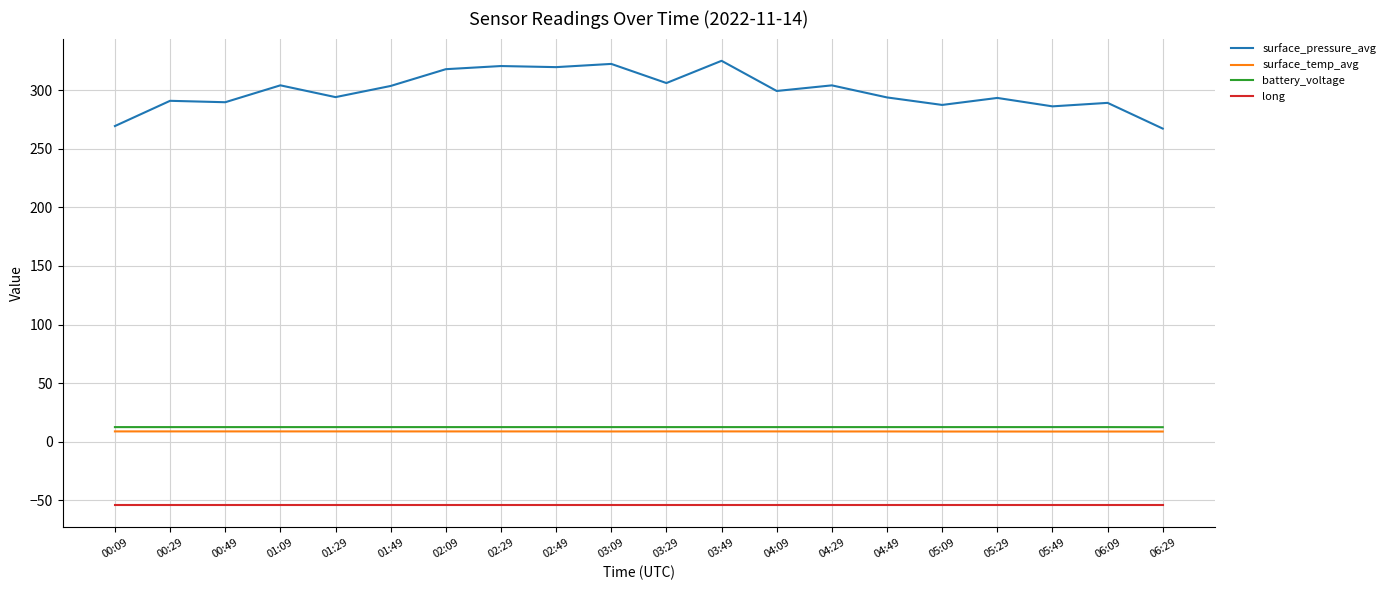

What are all the series names shown in the legend?

surface_pressure_avg, surface_temp_avg, battery_voltage, long